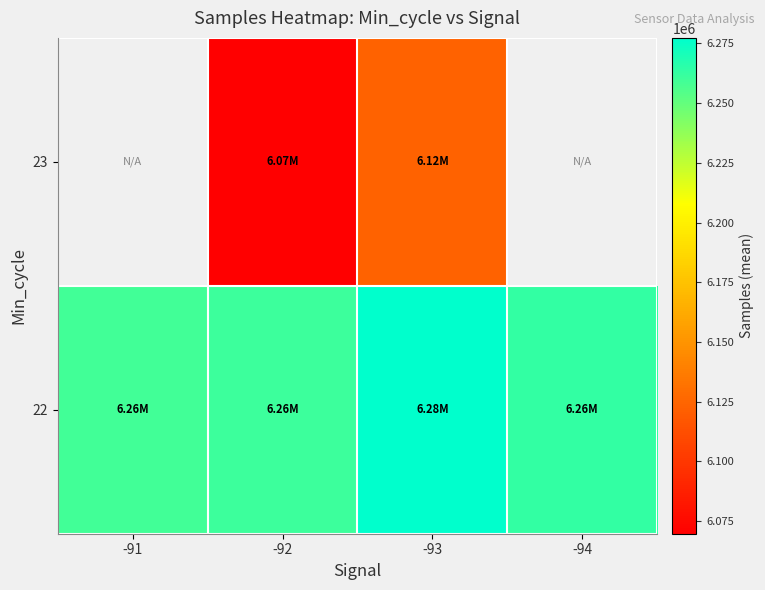

Which series has the largest range (max minus min)?

22